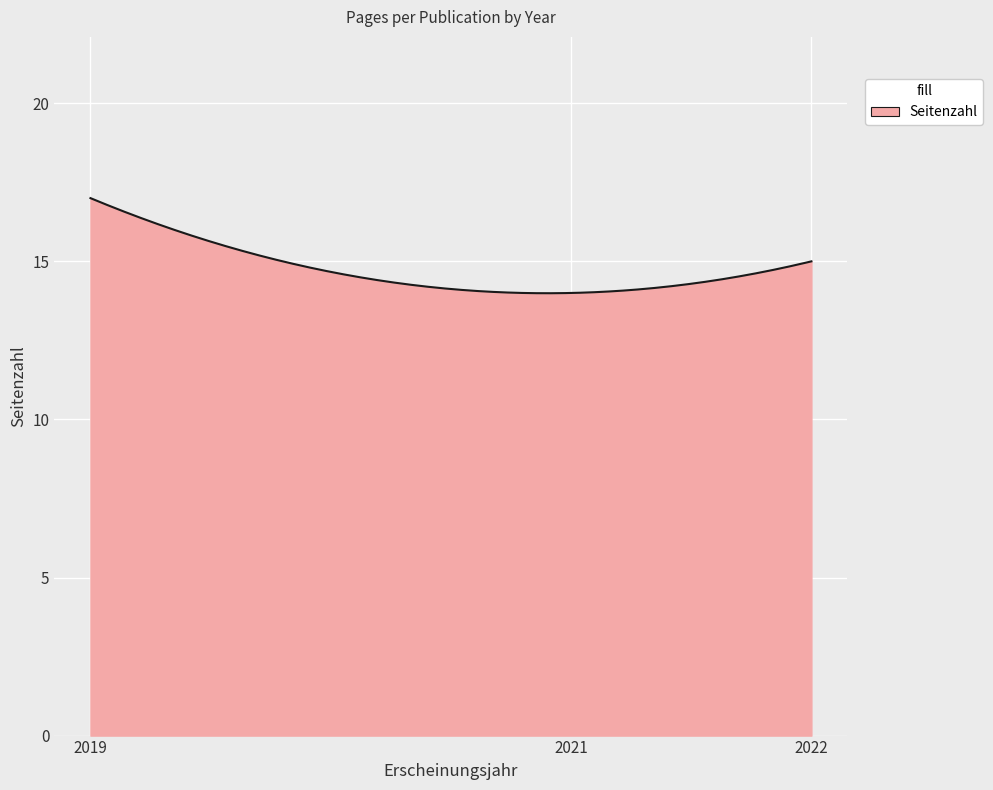

What is the maximum value shown in the chart?

17.0